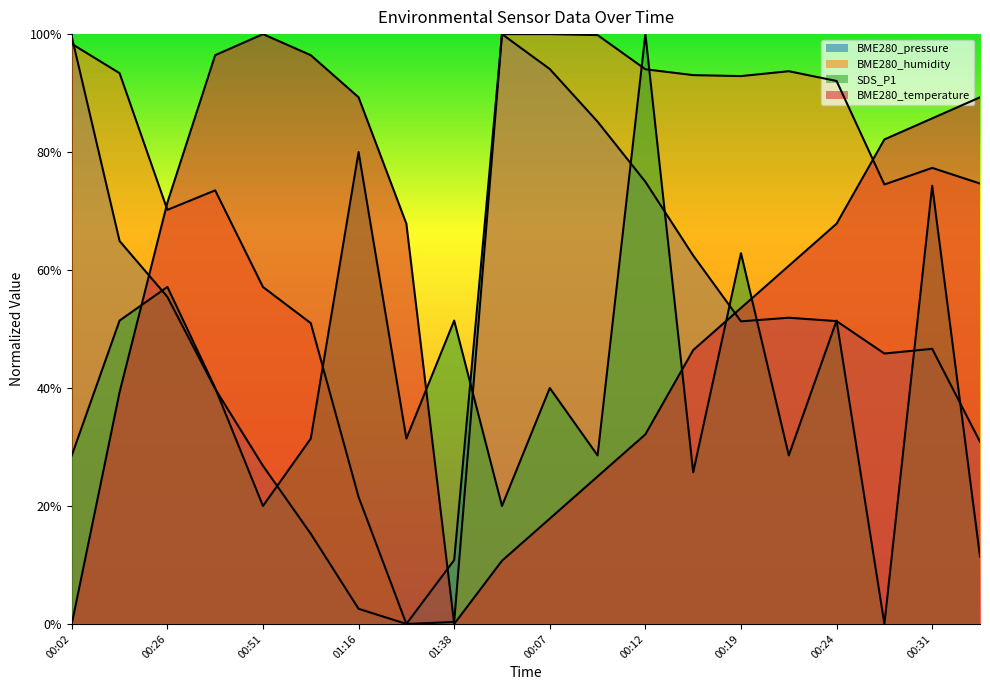

Between 01:28 and 00:21, which series saw the biggest shift?

BME280_humidity